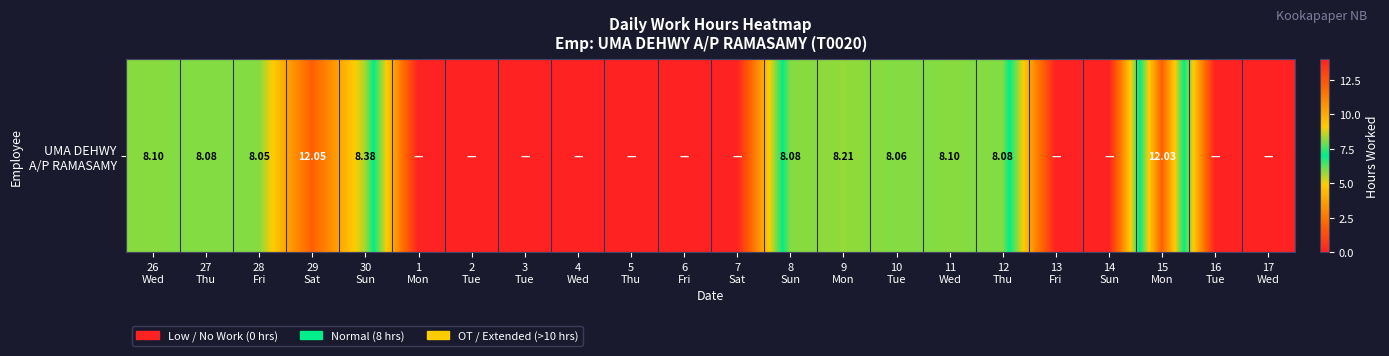

How many positive values are there?

11